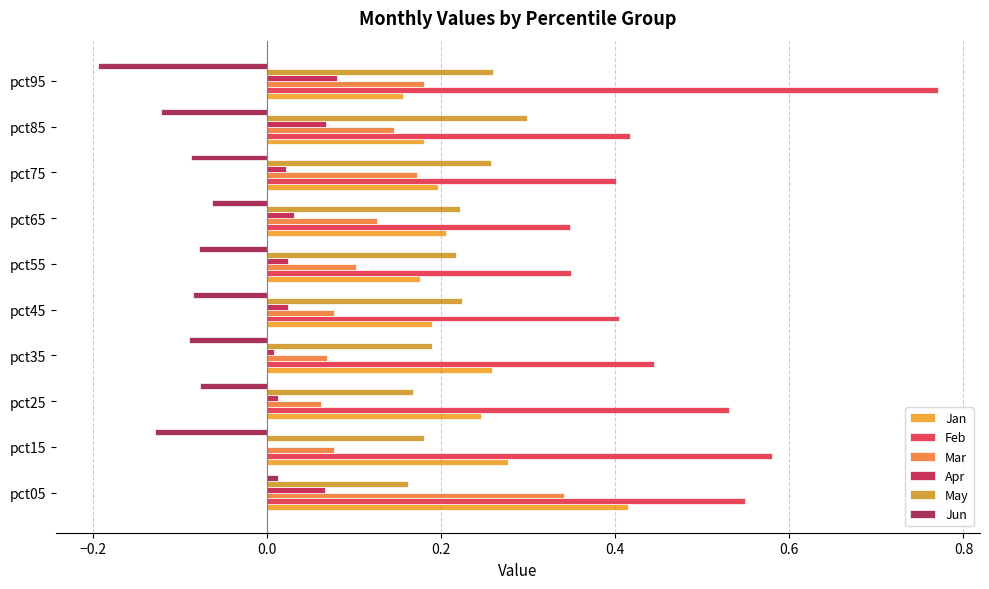

What is the sum of all Mar values?

1.4